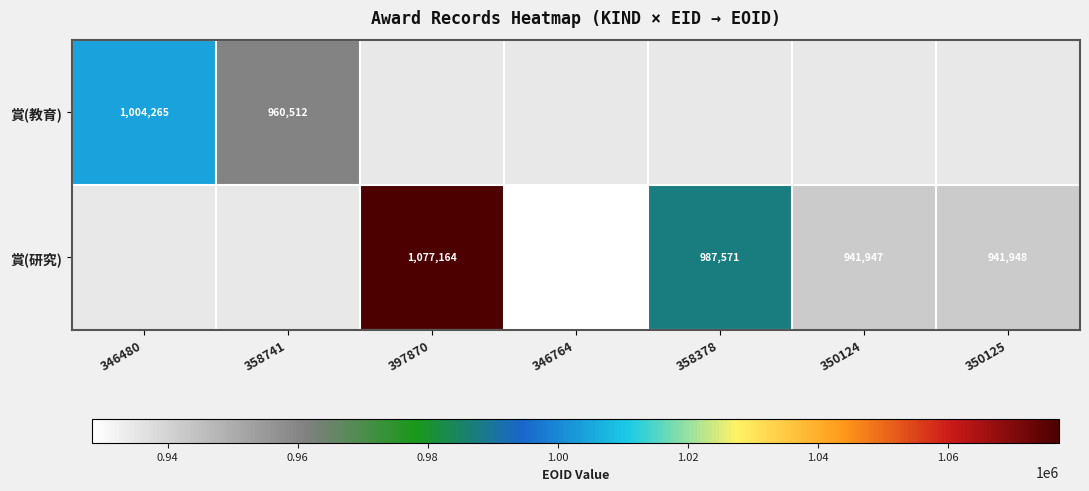

Count the number of data series in this chart.

2